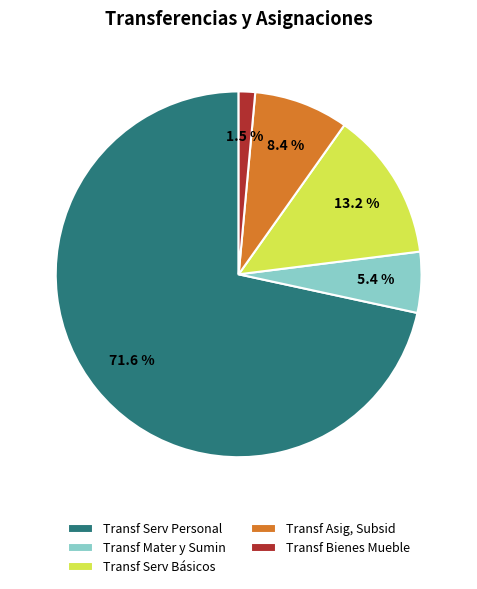

Between Transf Mater y Sumin and Transf Serv Básicos, which is larger?

Transf Serv Básicos